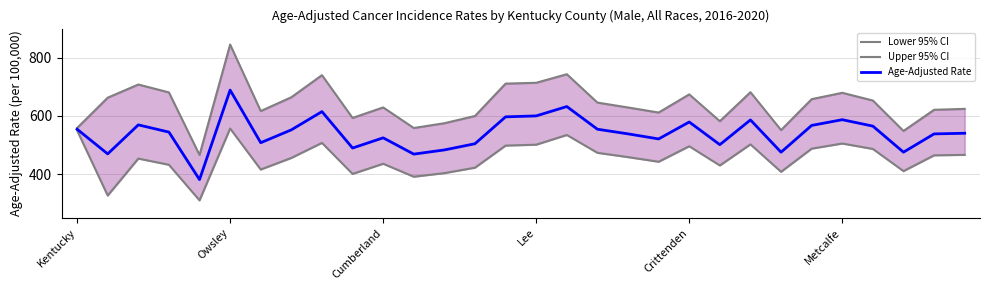

True or false: Age-Adjusted Rate has a value of 688.7 at Owsley.

True